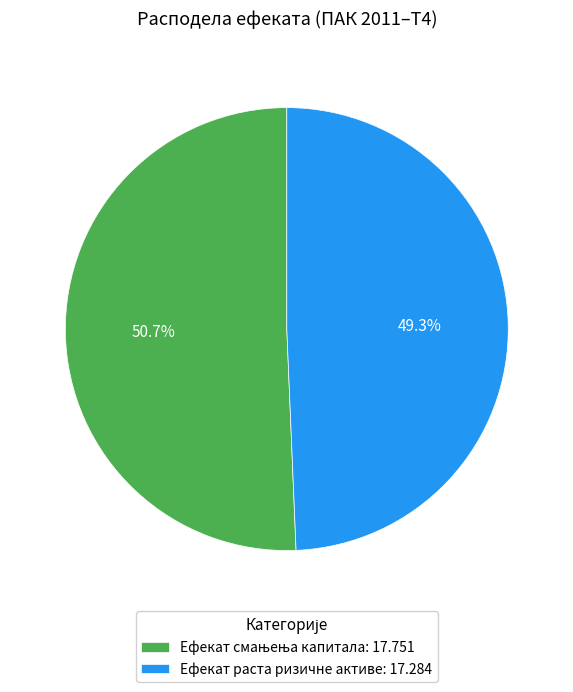

What portion of the pie excludes Ефекат раста ризичне активе: 17.284?

50.7%